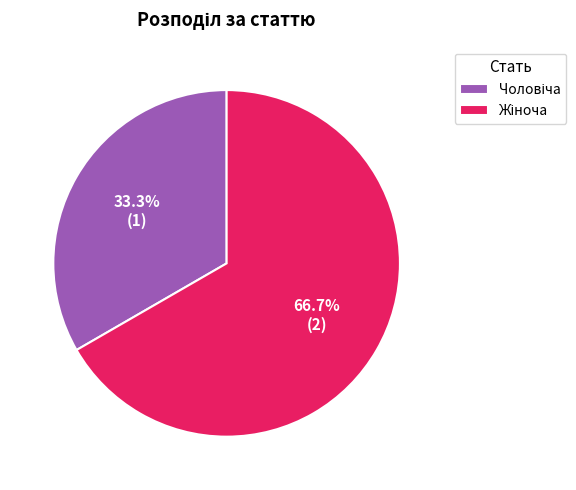

Does any single category account for the majority?

Yes